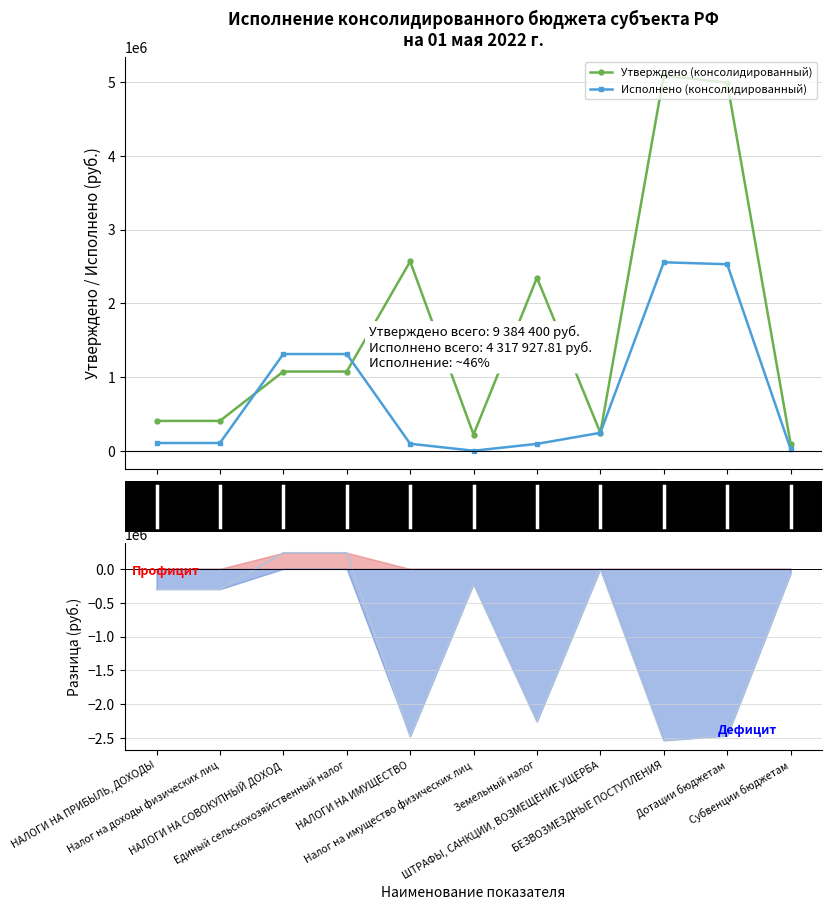

Between ШТРАФЫ, САНКЦИИ, ВОЗМЕЩЕНИЕ УЩЕРБА and НАЛОГИ НА ПРИБЫЛЬ, ДОХОДЫ, which is larger?

ШТРАФЫ, САНКЦИИ, ВОЗМЕЩЕНИЕ УЩЕРБА